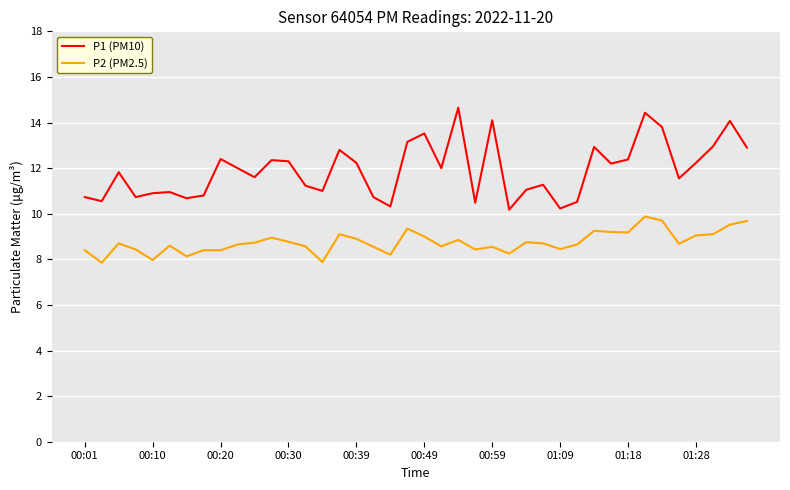

What is the highest value of the P1 (PM10) series?

14.7